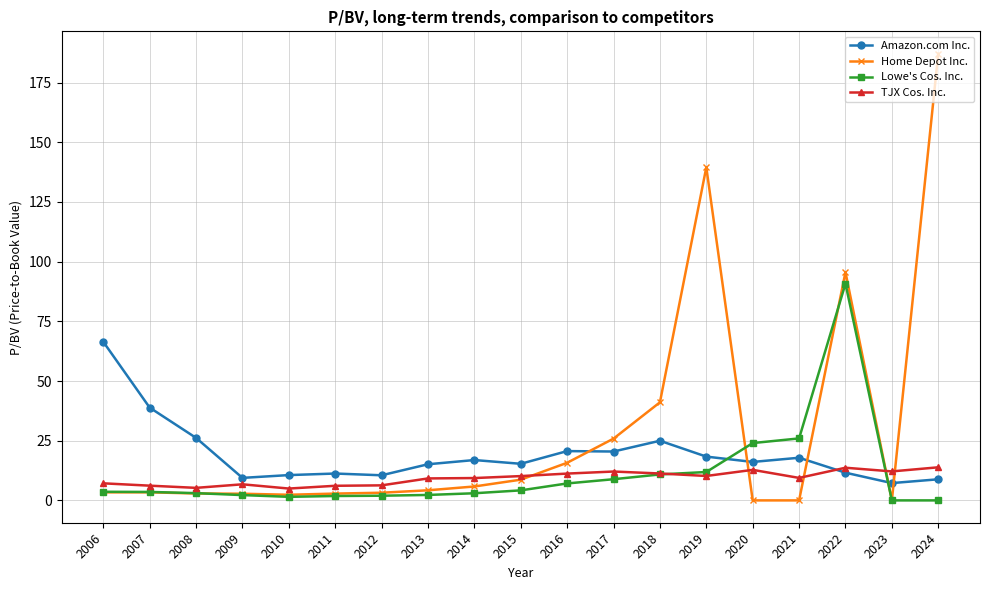

True or false: Lowe's Cos. Inc. has more than 0 interior local peaks.

True